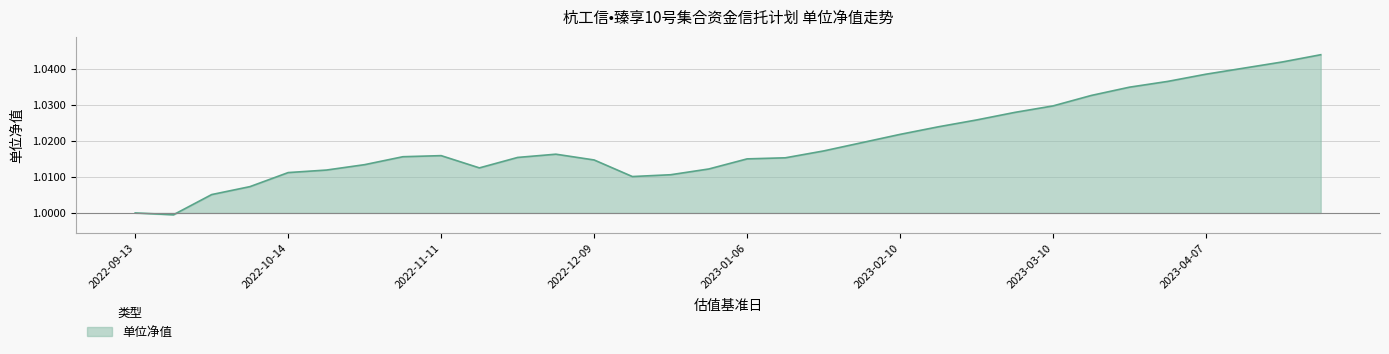

Is this an area chart (filled region under the line)?

Yes